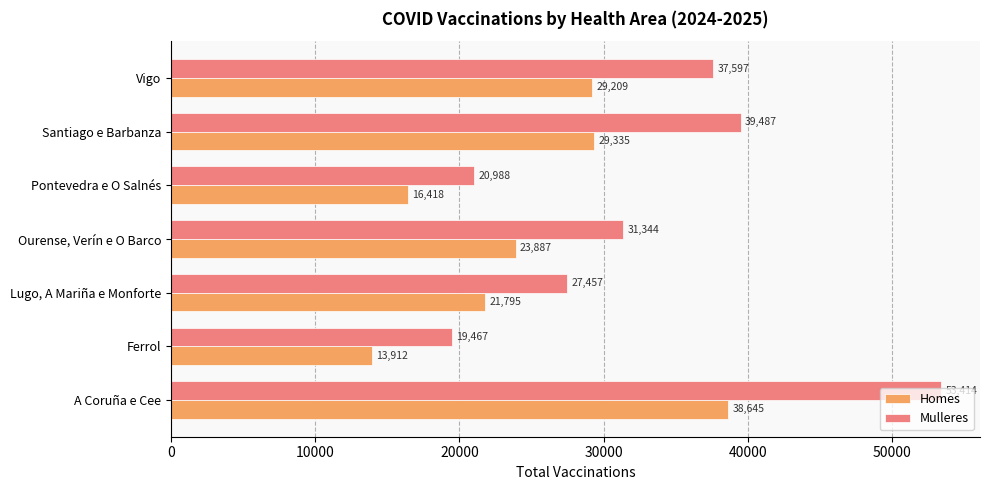

What is the spread (max minus min) of values at Vigo?

8388